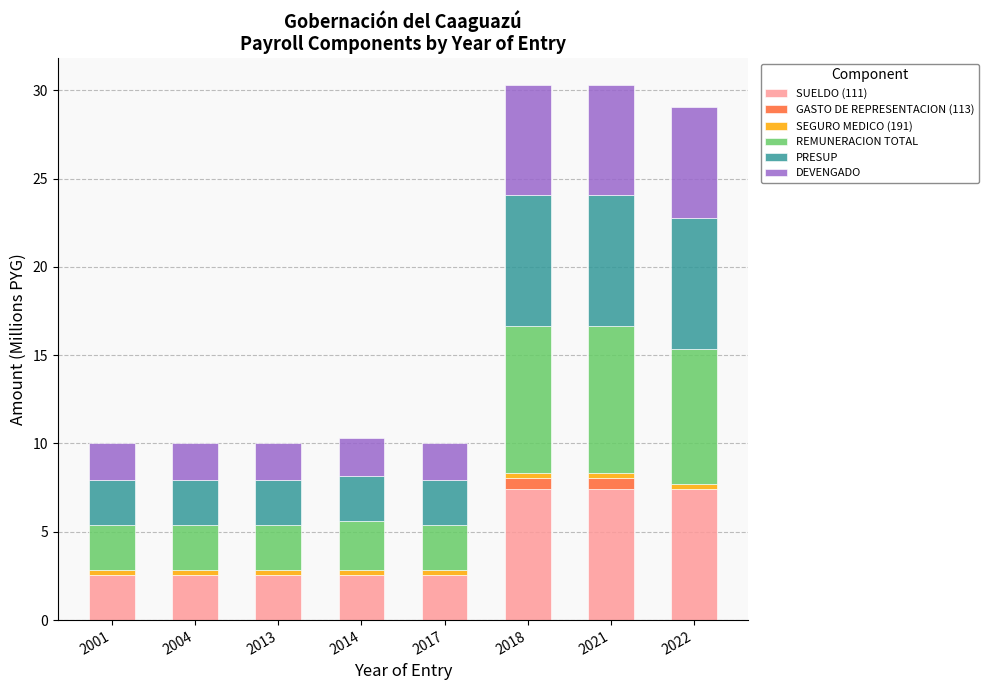

Does the chart contain stacked bars?

Yes